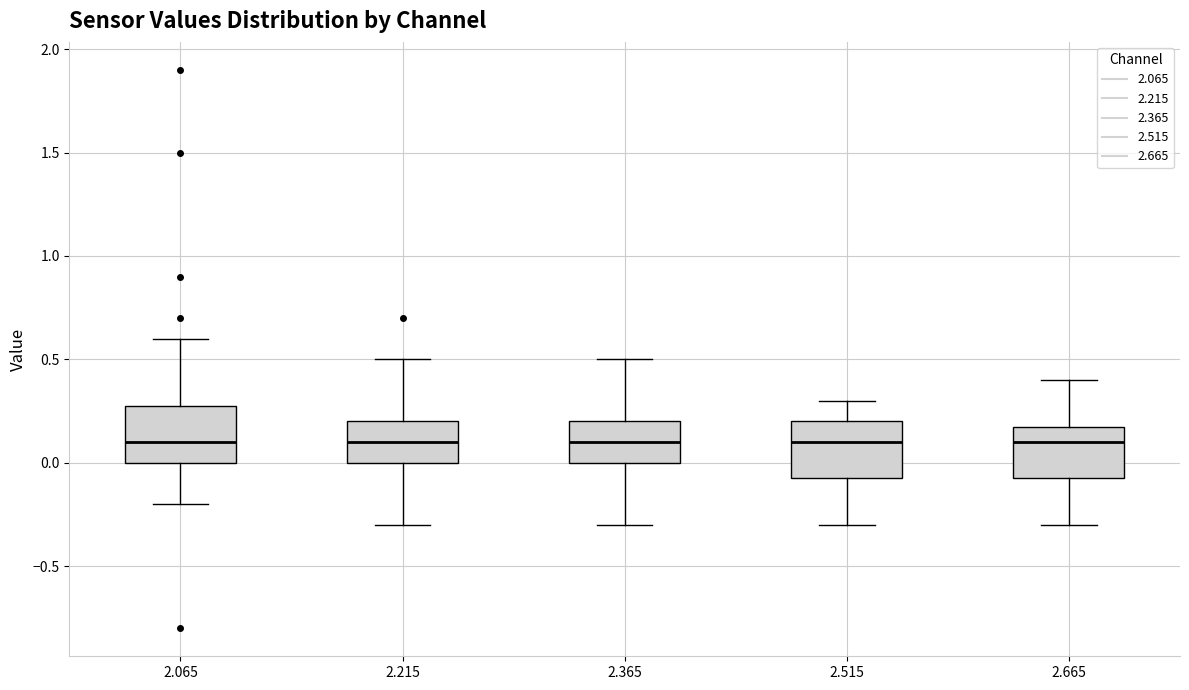

Reading left to right, read every box against the y-axis: the position of its median line, the range the box covers, and the ends of its whiskers. The values are not printed on the chart, so give them approximately, as read against the axis.

2.065: median 0.10, box 0.00 to 0.30, whiskers -0.20 to 0.60
2.215: median 0.10, box 0.00 to 0.20, whiskers -0.30 to 0.50
2.365: median 0.10, box 0.00 to 0.20, whiskers -0.30 to 0.50
2.515: median 0.10, box -0.05 to 0.20, whiskers -0.30 to 0.30
2.665: median 0.10, box -0.05 to 0.20, whiskers -0.30 to 0.40